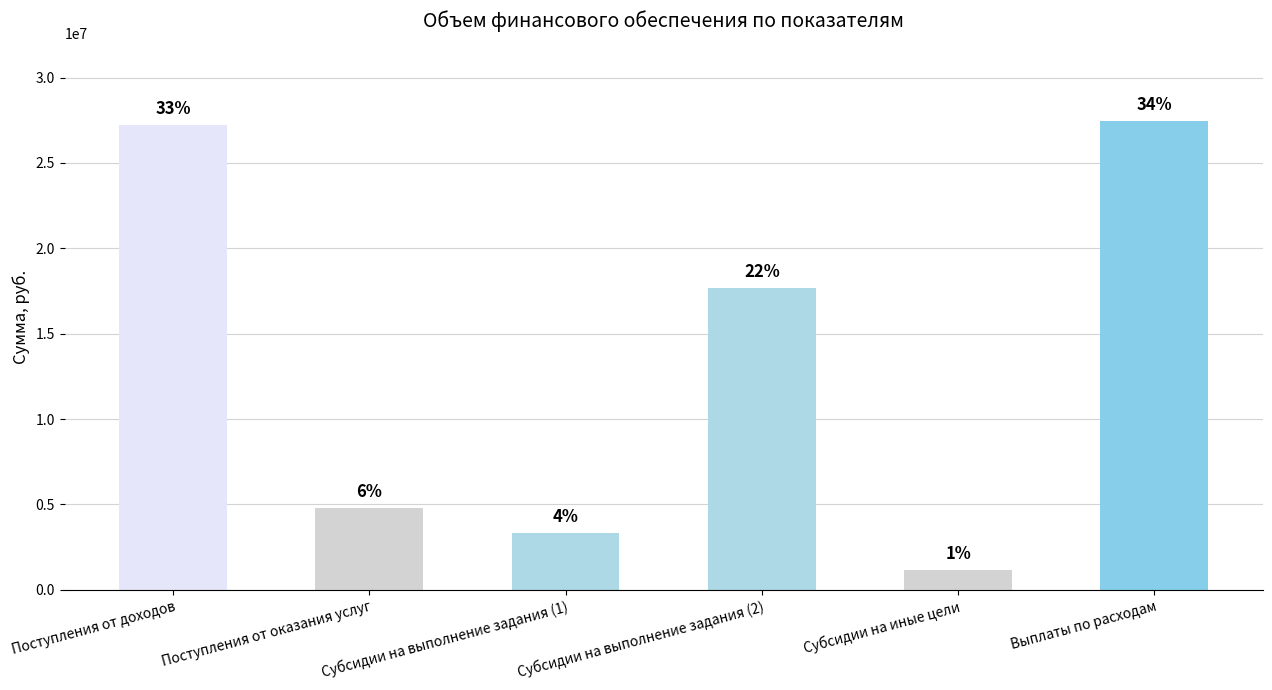

Reading left to right, list all the values displayed in this chart.

Поступления от доходов=27200950.0	Поступления от оказания услуг=4786000.0	Субсидии на выполнение задания (1)=3316995.0	Субсидии на выполнение задания (2)=17683384.0	Субсидии на иные цели=1175187.0	Выплаты по расходам=27459010.2